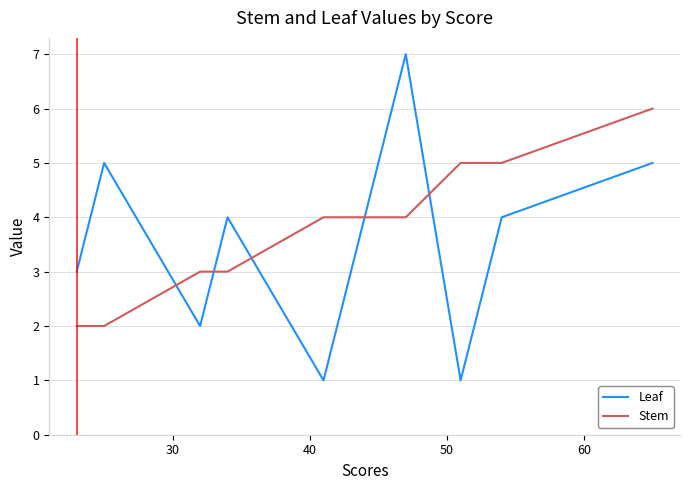

Which series has the largest total across all categories?

Stem